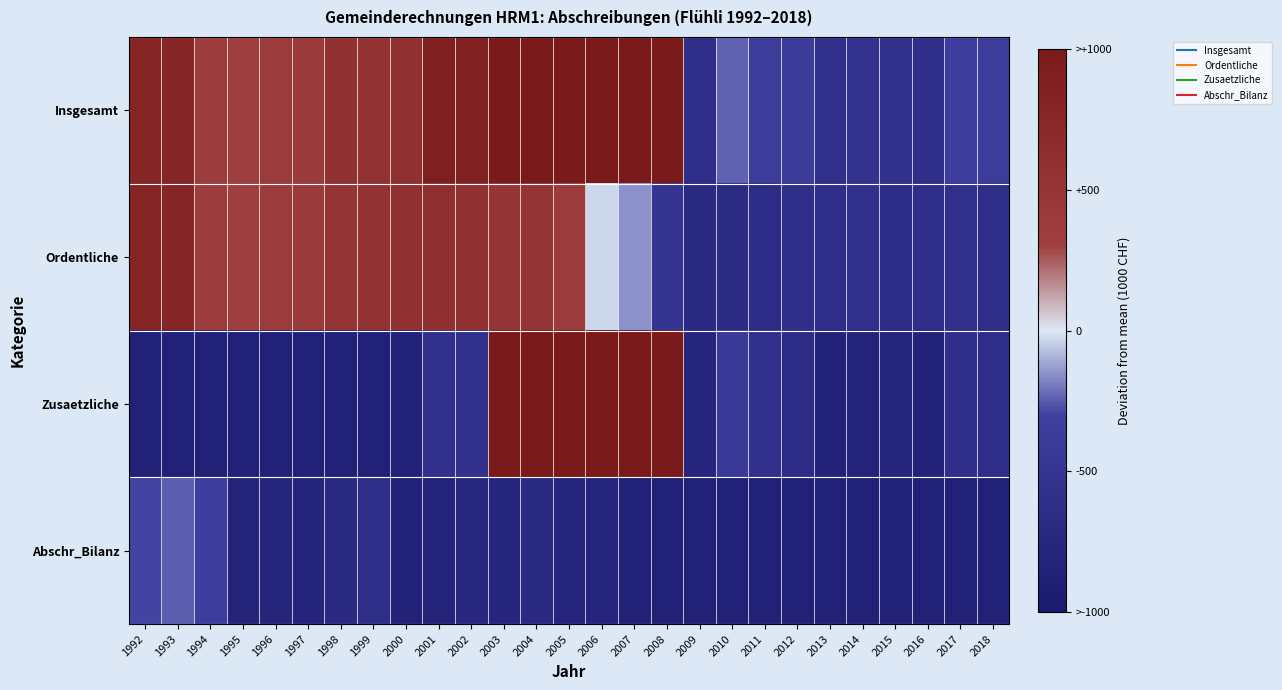

At 2003, list the series in order from largest to smallest.

Insgesamt, Zusaetzliche, Ordentliche, Abschr_Bilanz